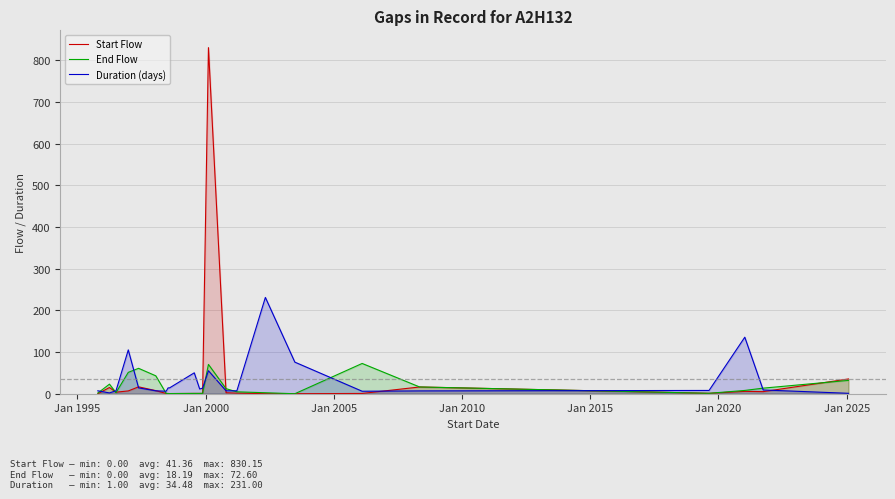

Which series has the largest range (max minus min)?

Start Flow